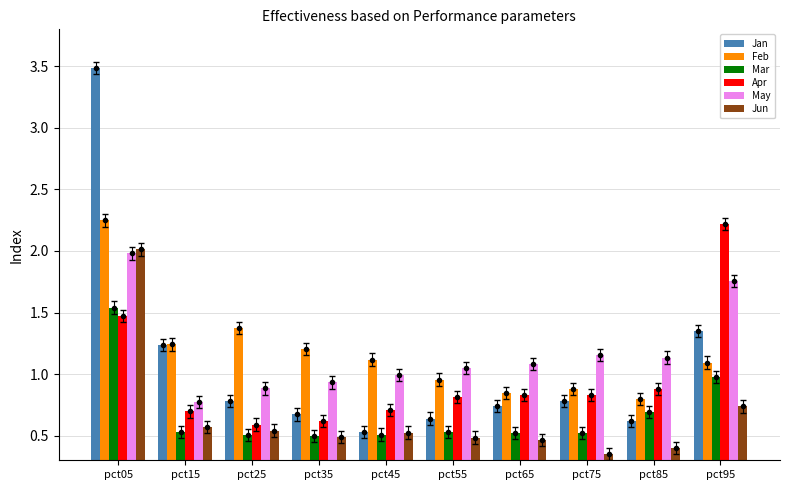

What is the approximate value of May at pct15?

0.8